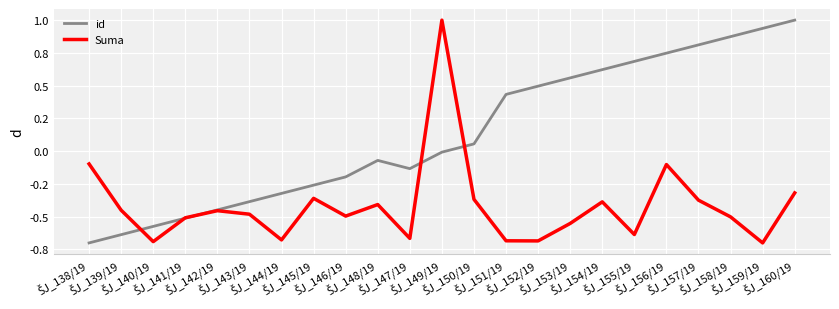

The value of id at ŠJ_153/19 is 0.6. True or false?

True